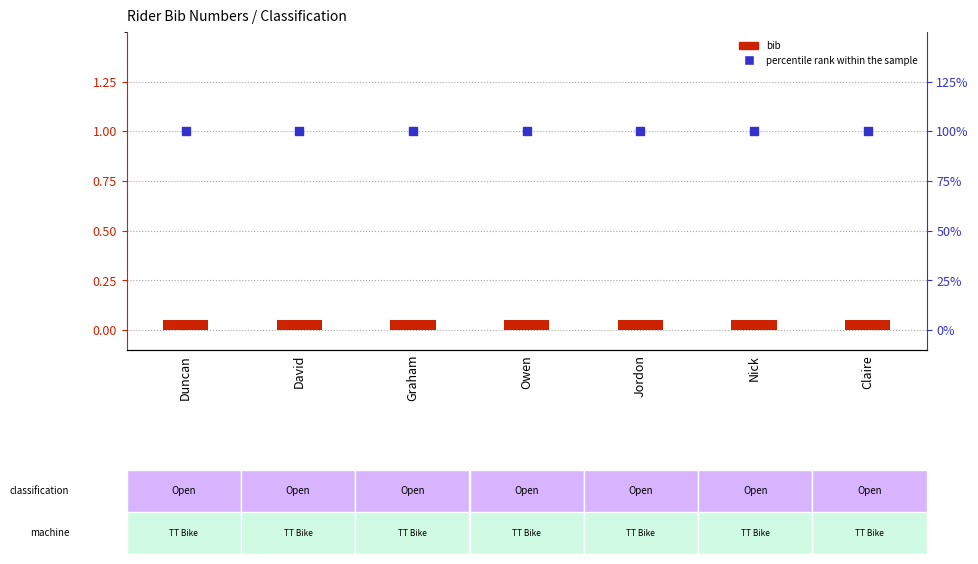

Is the value of bib at David greater than the value of percentile rank within the sample at Duncan?

No